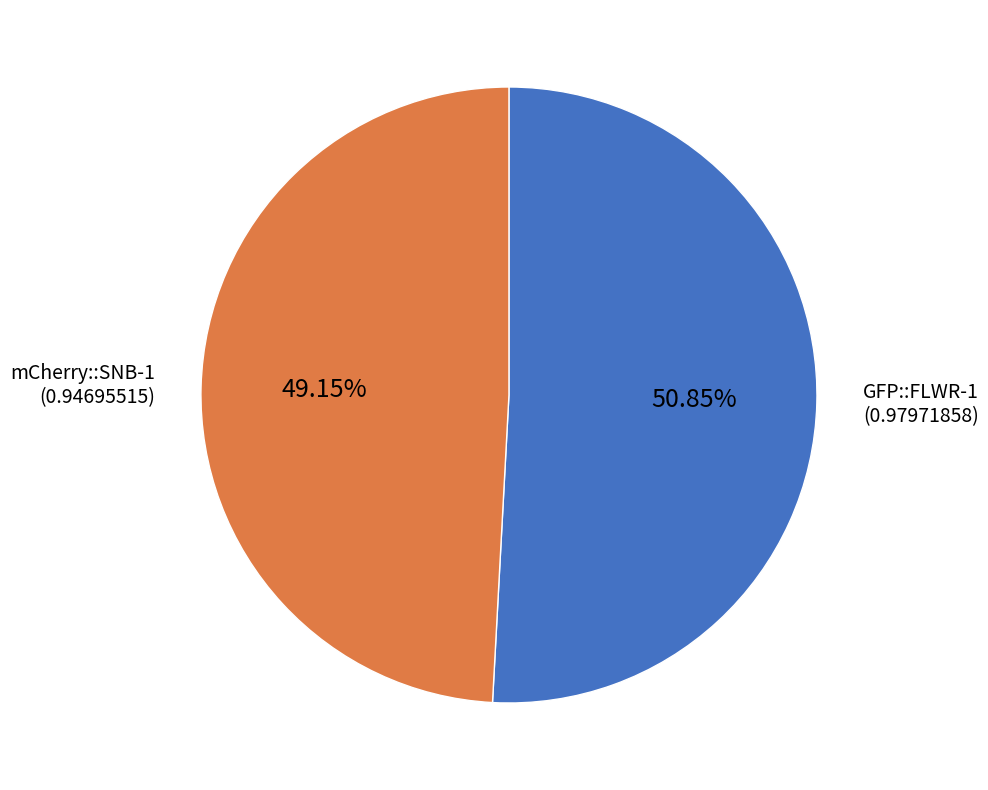

To the nearest percent, what percentage of the pie is mCherry::SNB-1?

49%